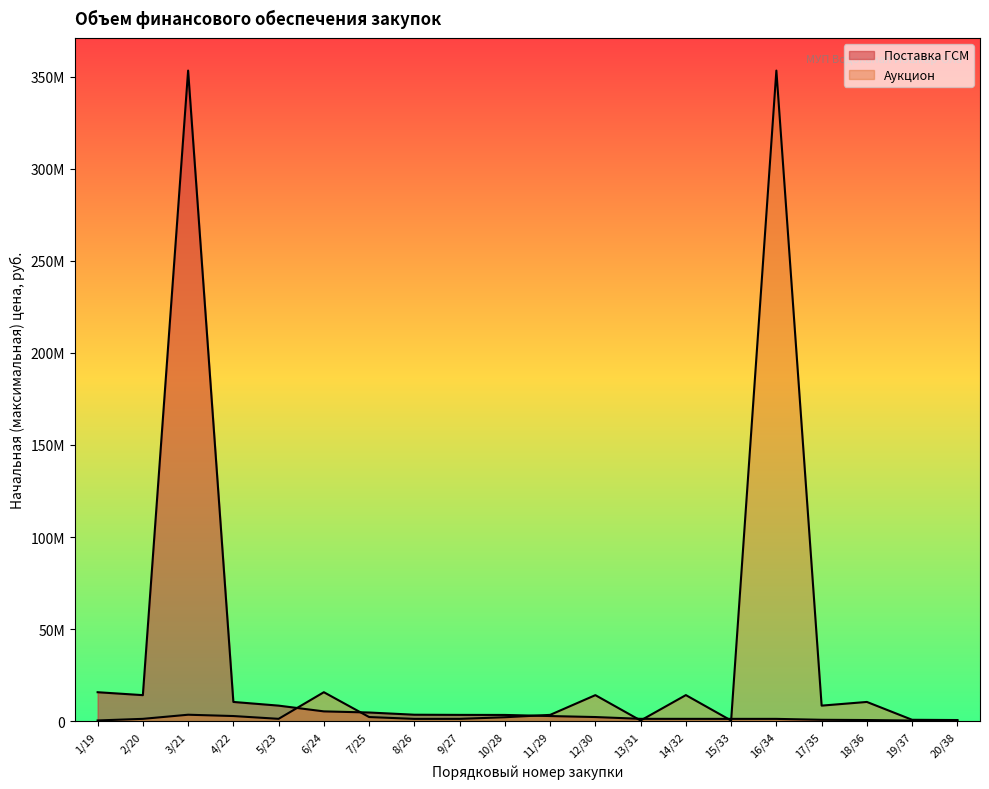

What is the sum of all Аукцион values?

438097510.2